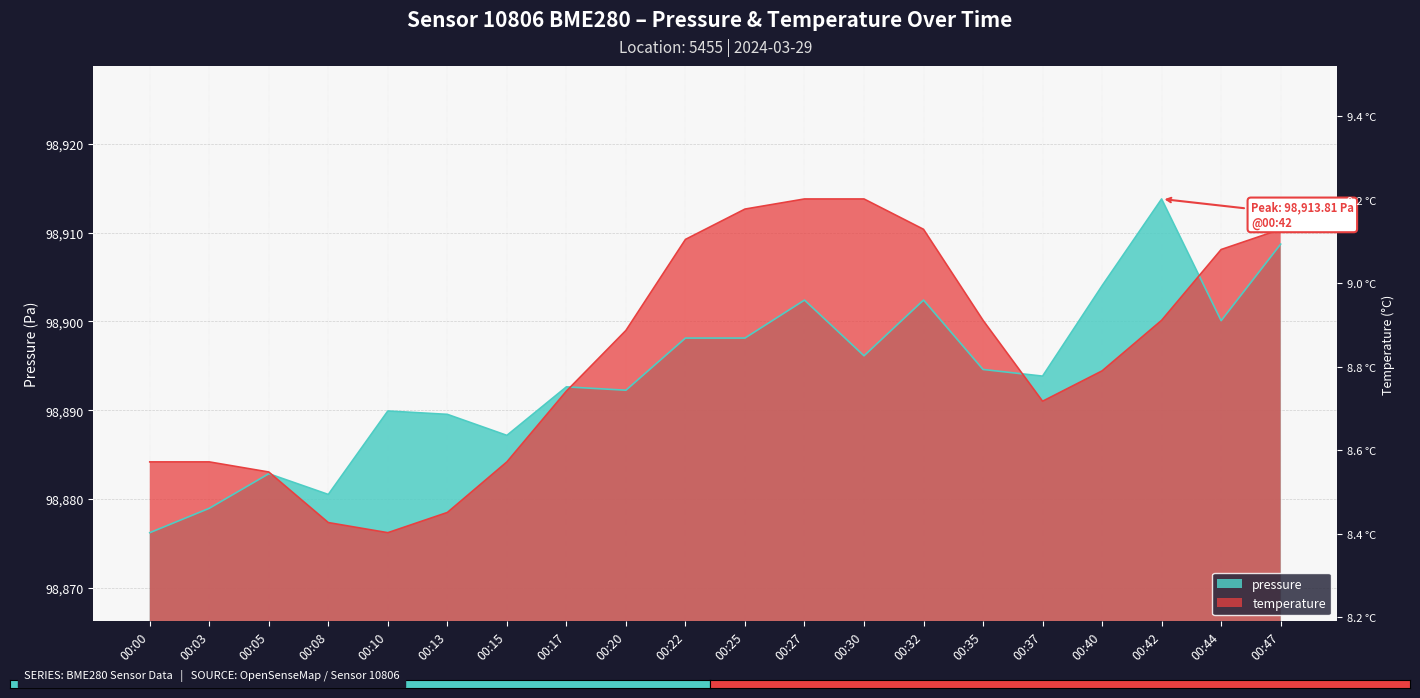

At which label is temperature closest to 98895?

00:40